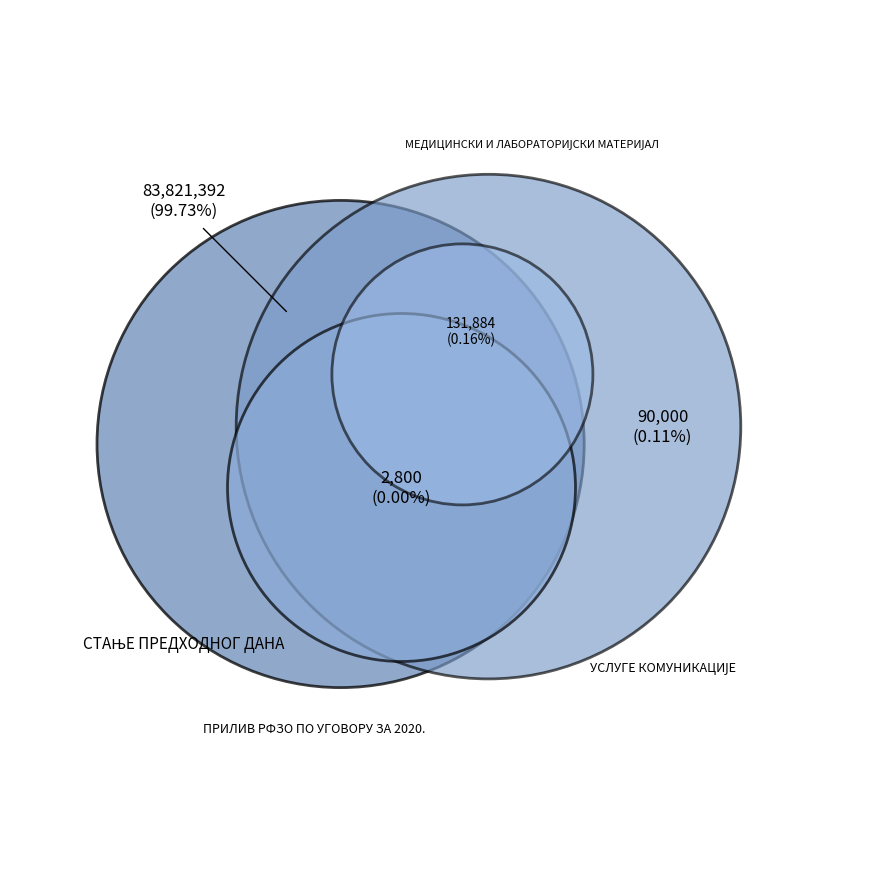

Count the number of slices in the pie.

4